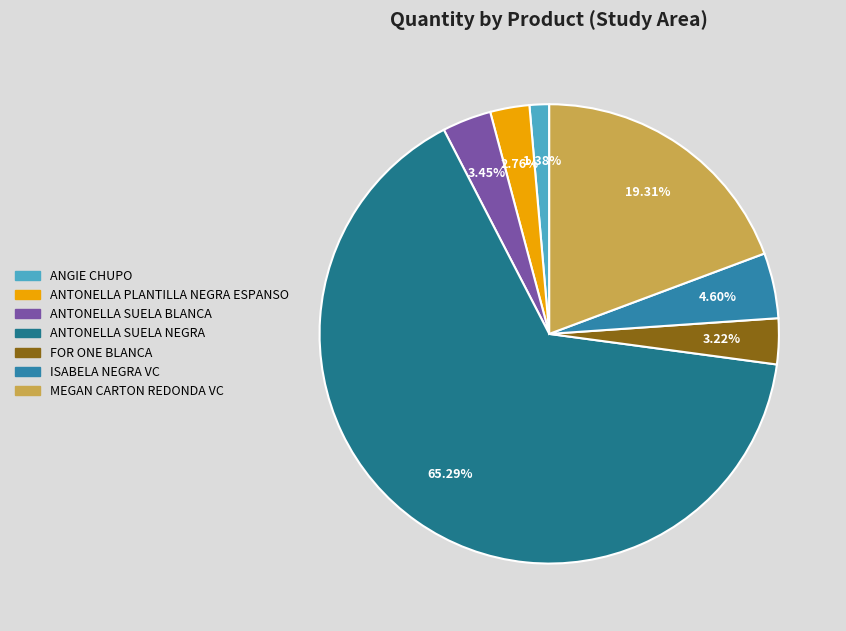

How many slices are in this pie chart?

7